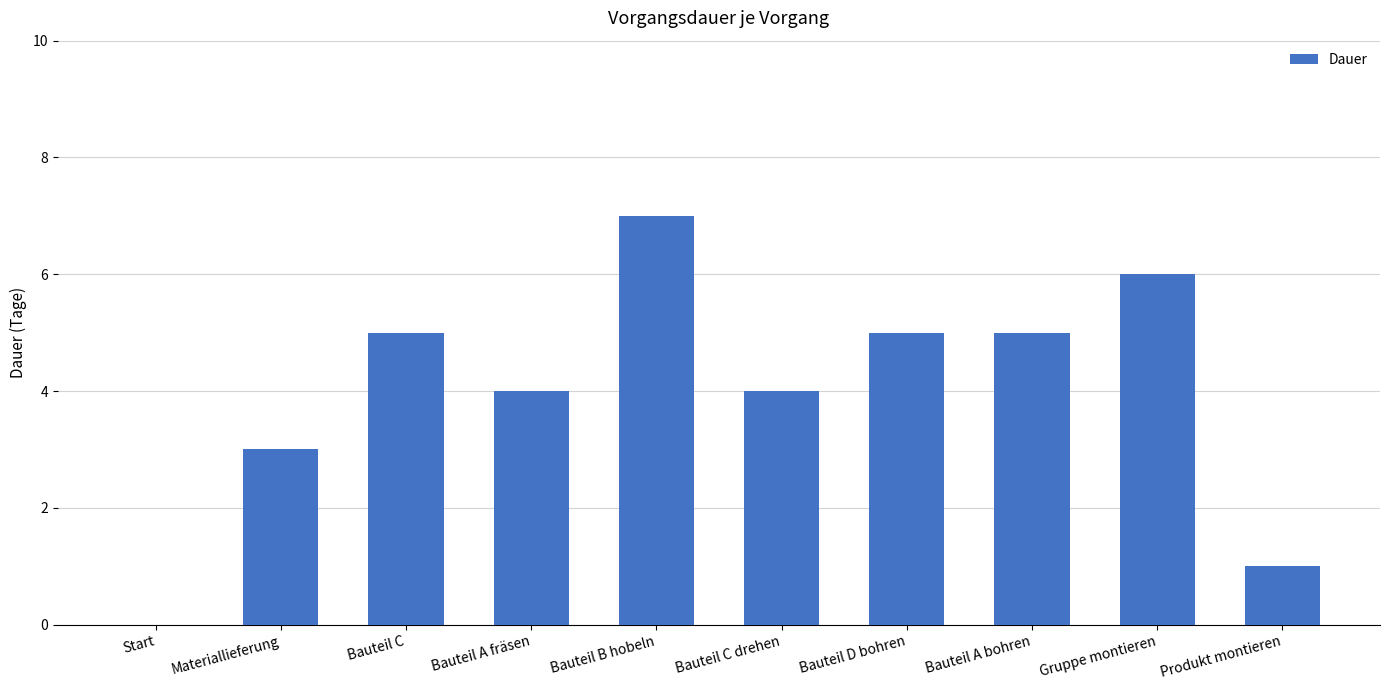

What value does the data have at Bauteil A fräsen?

4